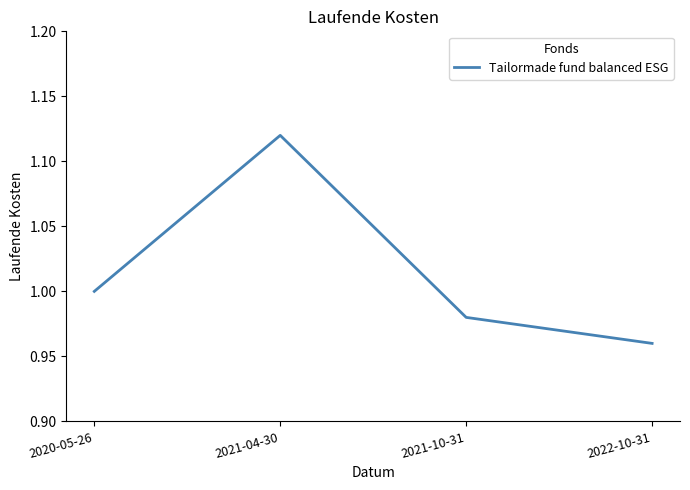

How many interior local peaks (higher than both neighbors) does the data have?

1